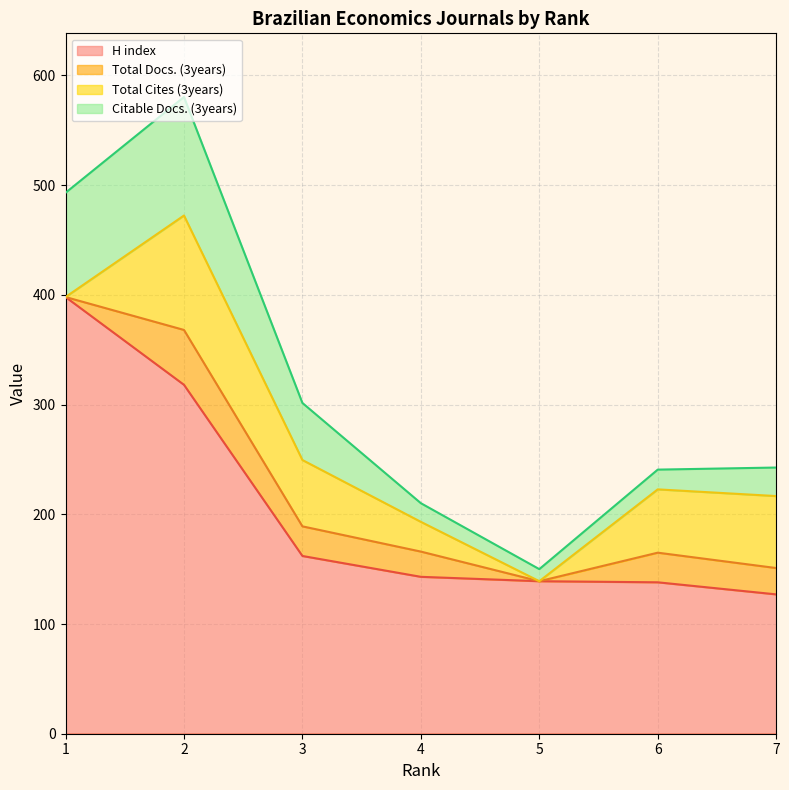

True or false: Citable Docs. (3years) and H index cross at least once.

False